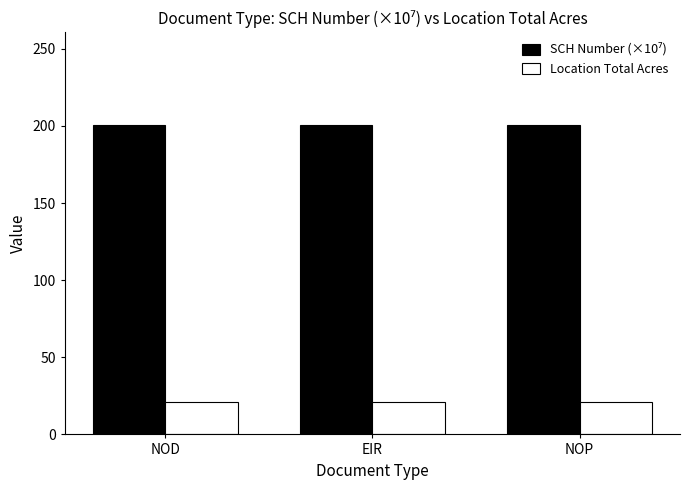

At how many categories does at least one series exceed 153?

3